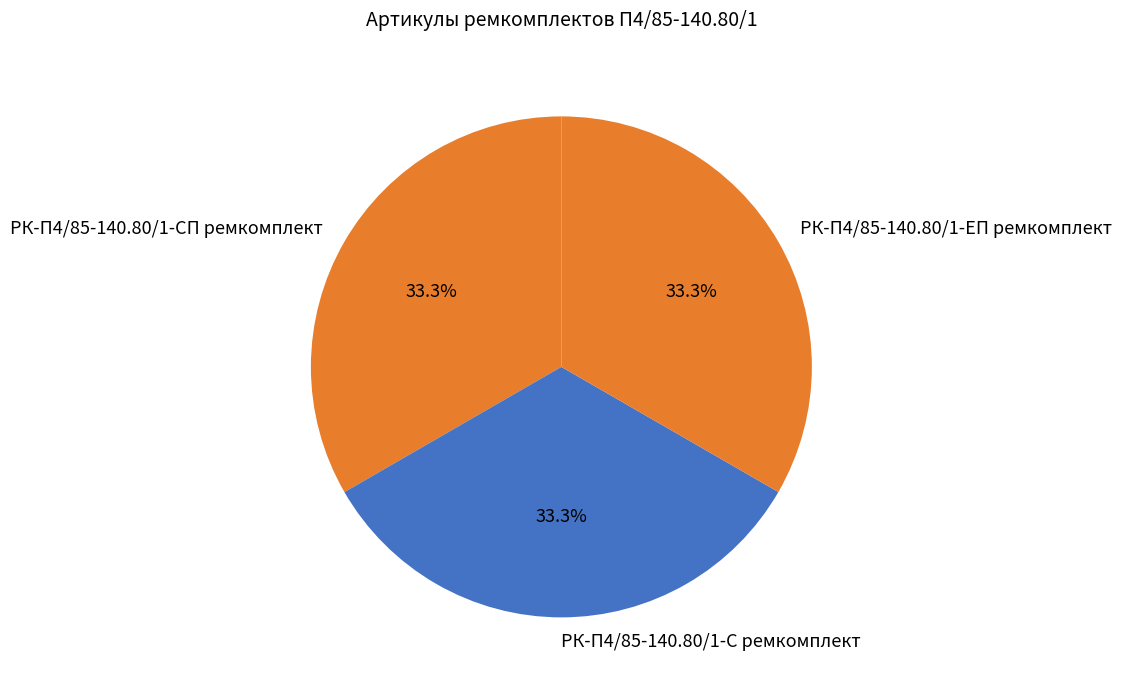

Does РК-П4/85-140.80/1-С ремкомплект account for over 50% of the chart?

No